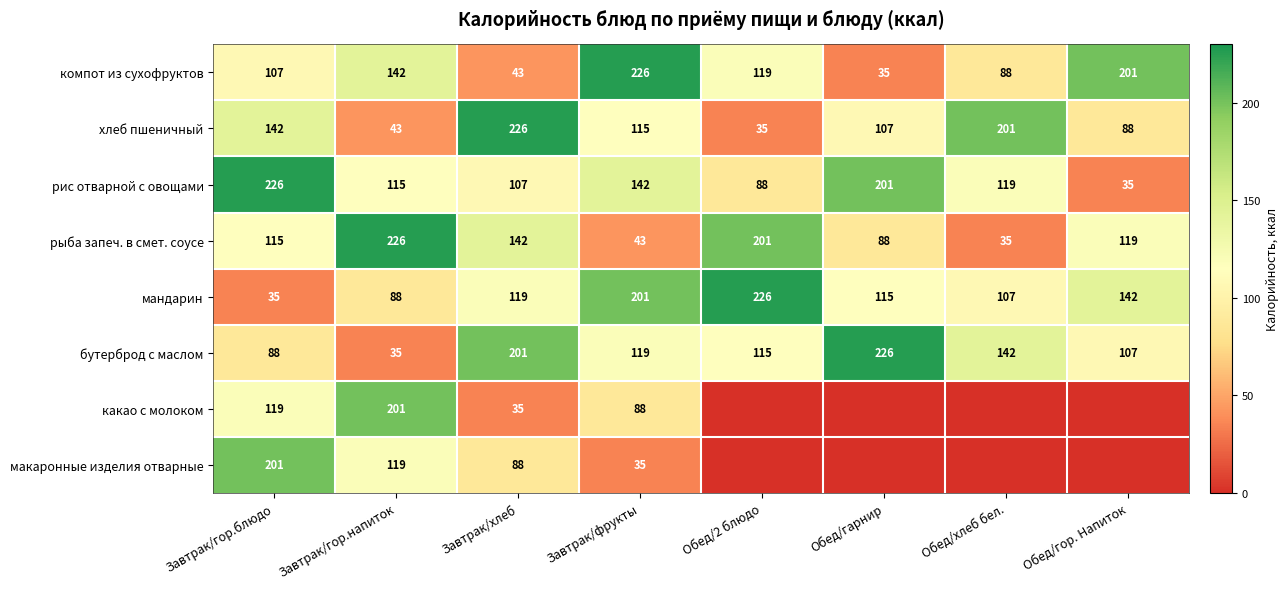

Which category has the highest value across all series?

Обед/гарнир